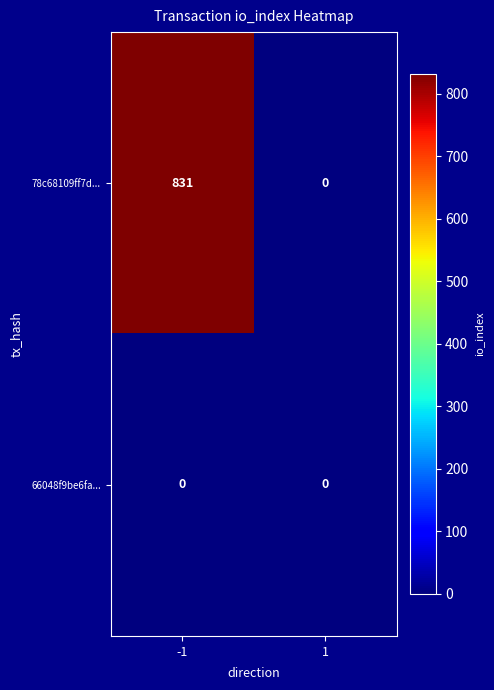

The value of 78c68109ff7d... at -1 is 831. True or false?

True